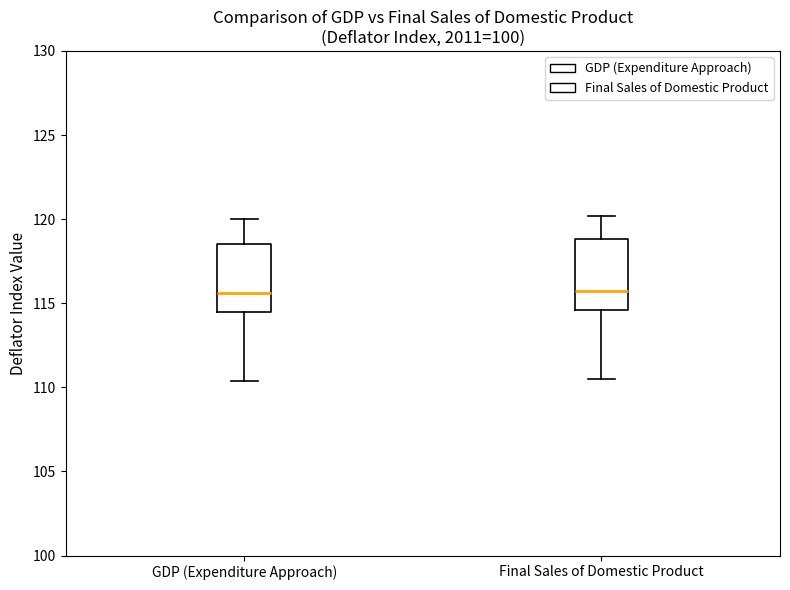

Where does the upper whisker of the box for Final Sales of Domestic Product end on the y-axis? The values are not printed on the chart, so give them approximately, as read against the axis.

120.0